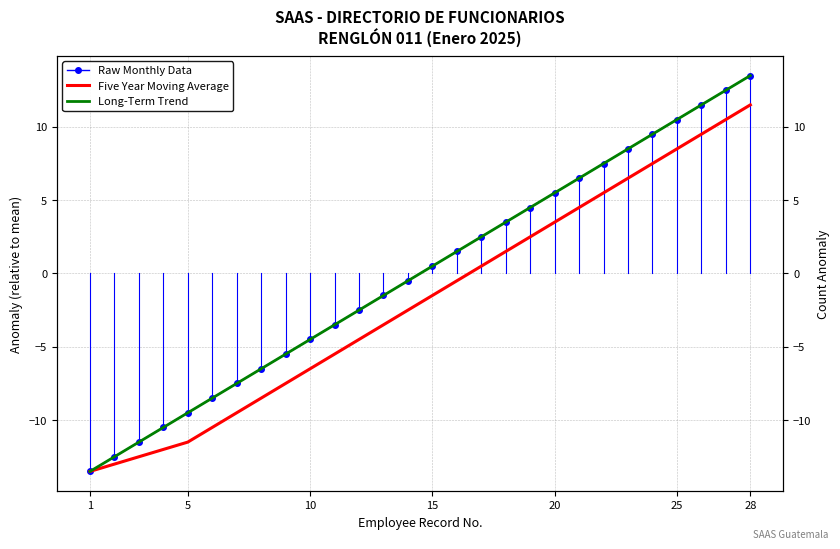

True or false: Raw Monthly Data and Long-Term Trend intersect in this chart.

False